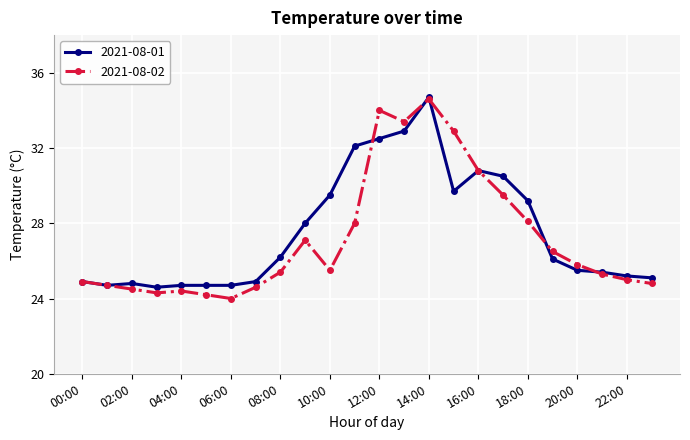

What is the value of the 2021-08-02 point at the 22nd from the left?

25.3